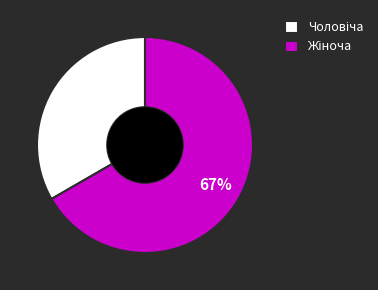

Does any single category account for the majority?

Yes